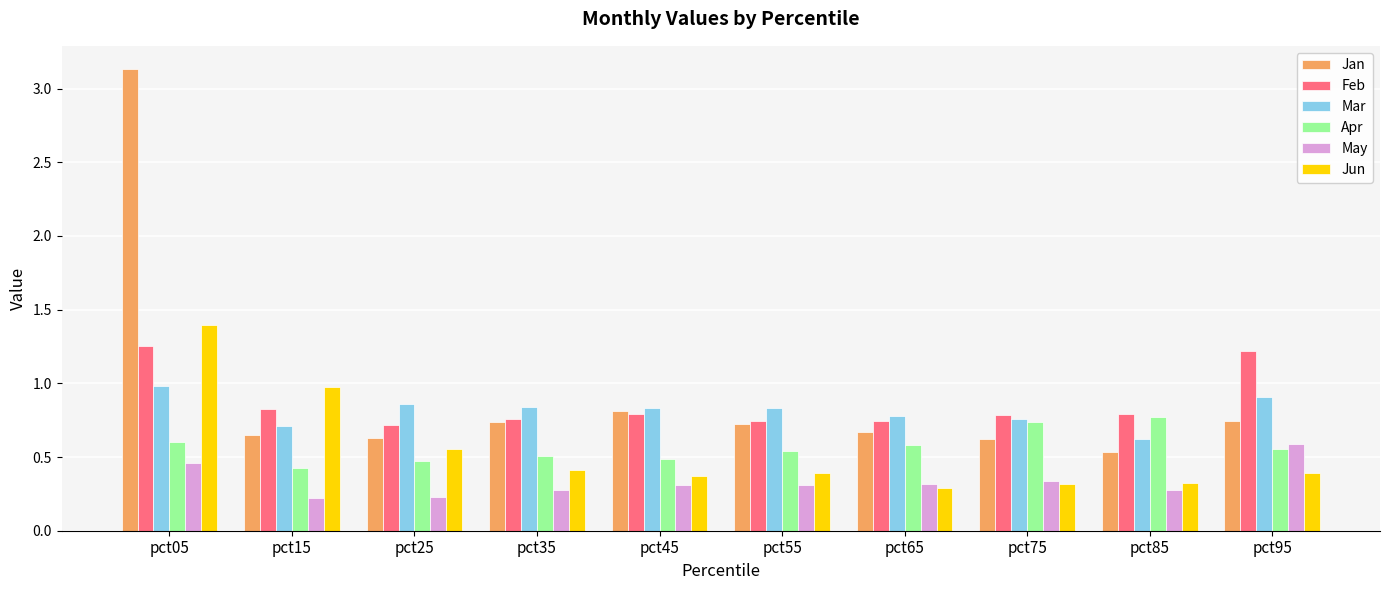

True or false: Feb has a value of 0.8 at pct35.

True